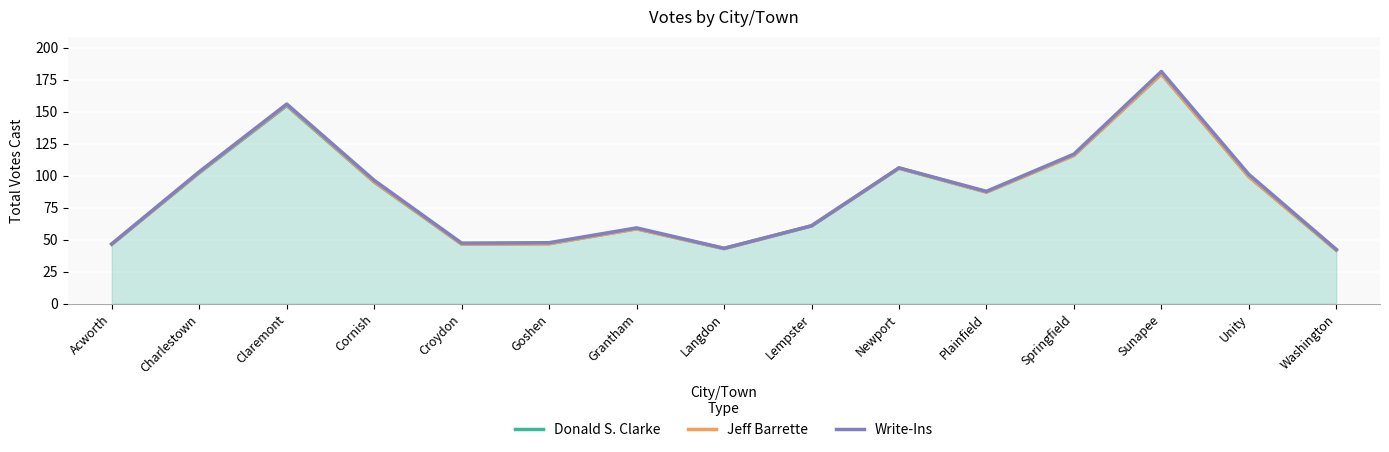

How many interior local peaks does the Donald S. Clarke series have?

4